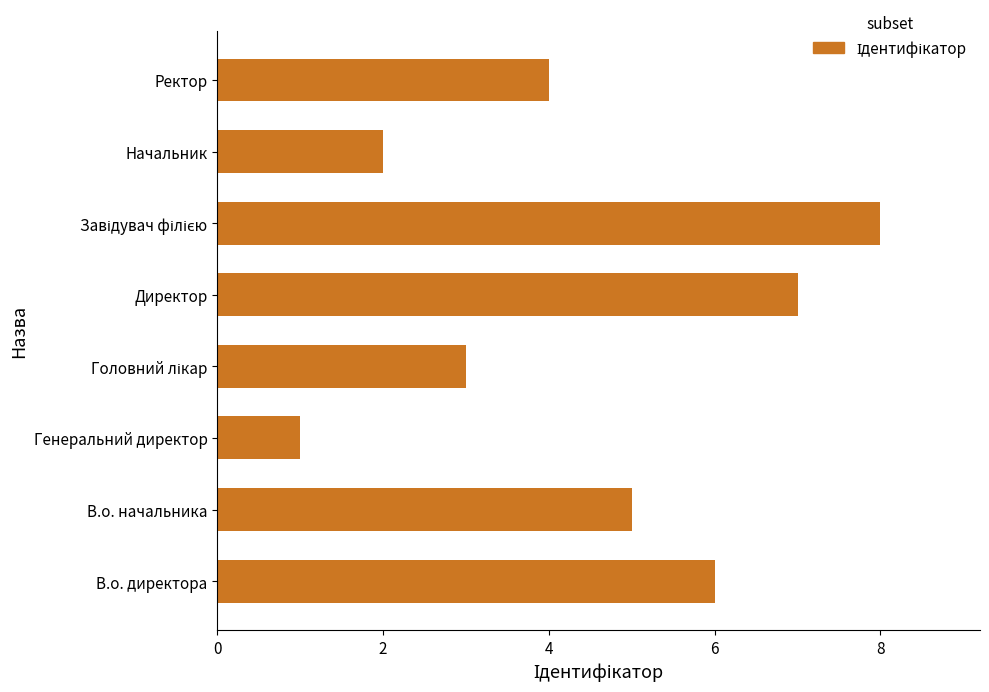

What is the sum of all values?

36